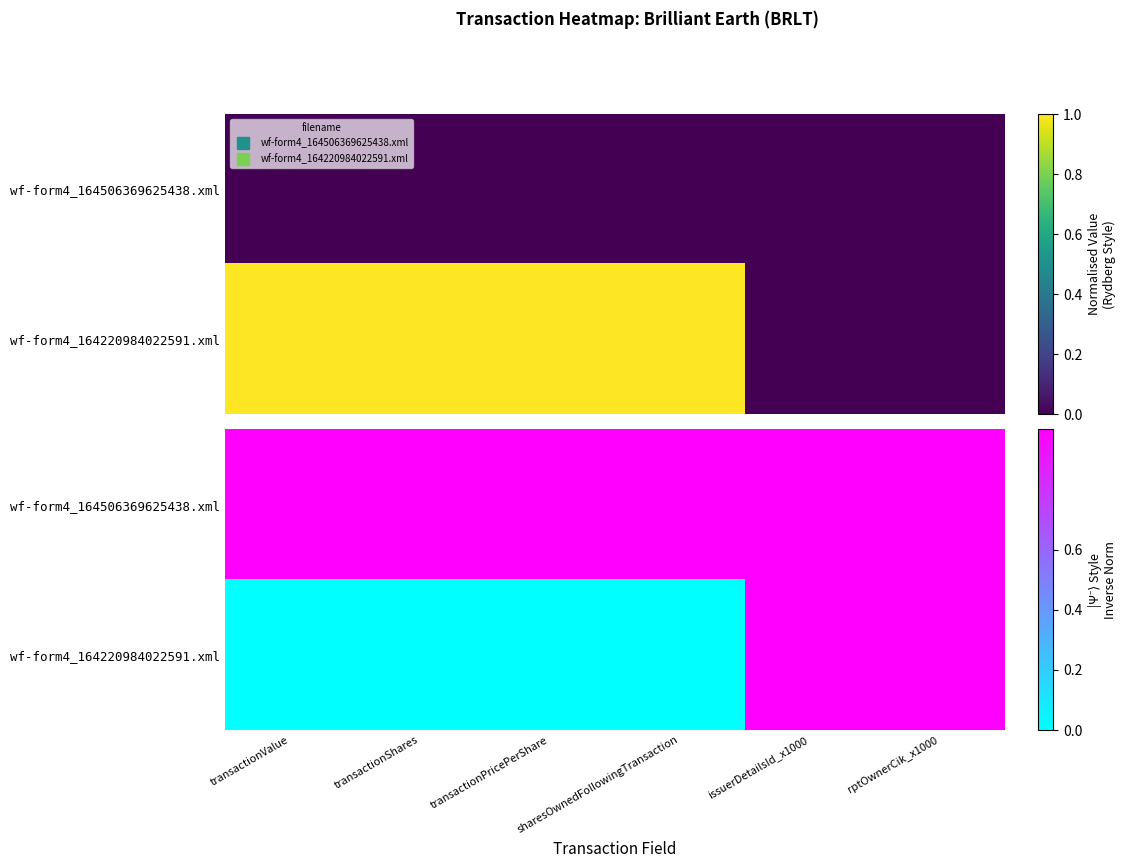

Where is wf-form4_164506369625438.xml nearest to the value 1?

transactionValue